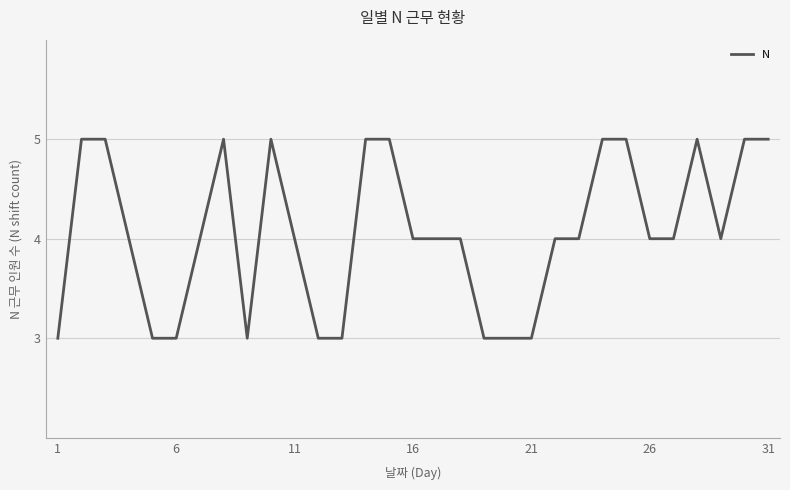

What is the smallest value displayed?

3